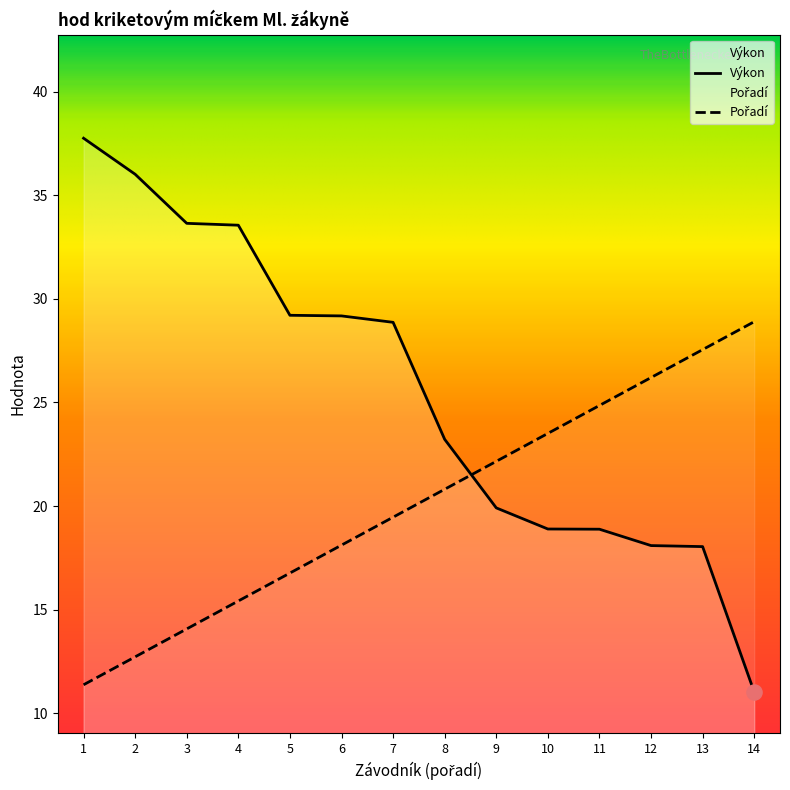

What is the total value across all series at 12?

44.3